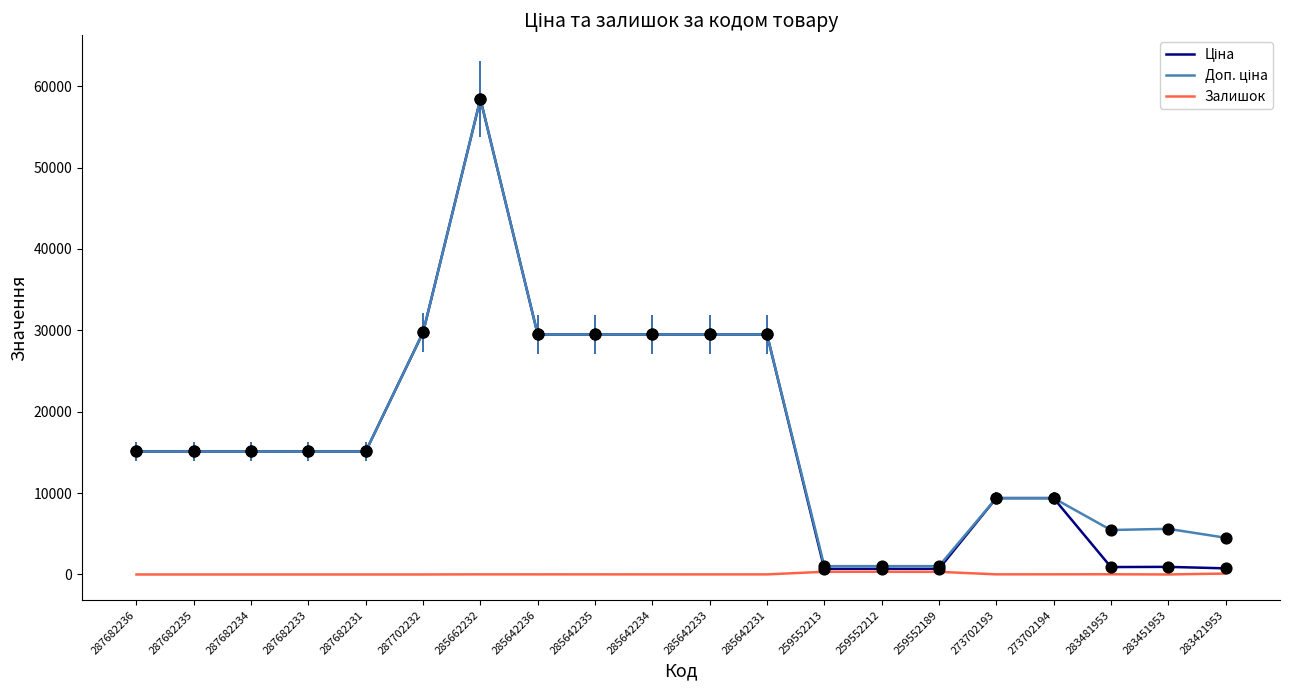

The Залишок series shows 16.0 at 273702193. True or false?

True